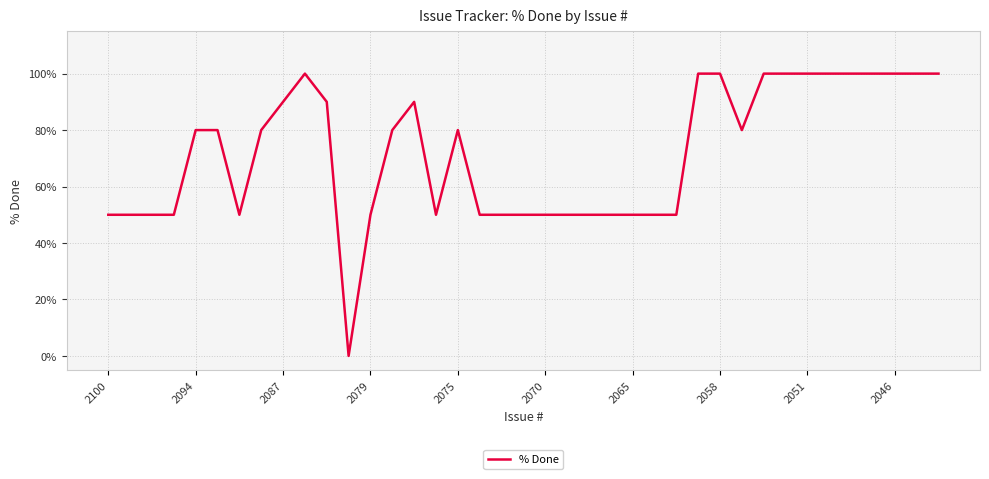

Is this an area chart (filled region under the line)?

No